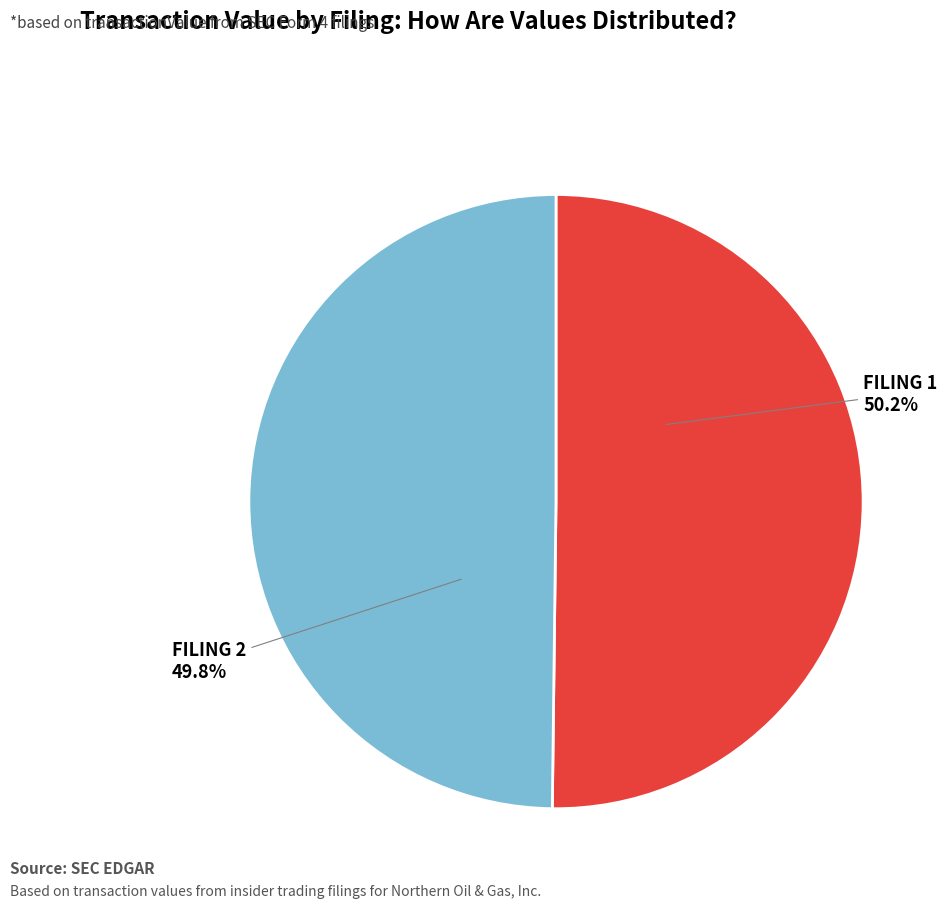

Is there a majority slice in this chart?

Yes